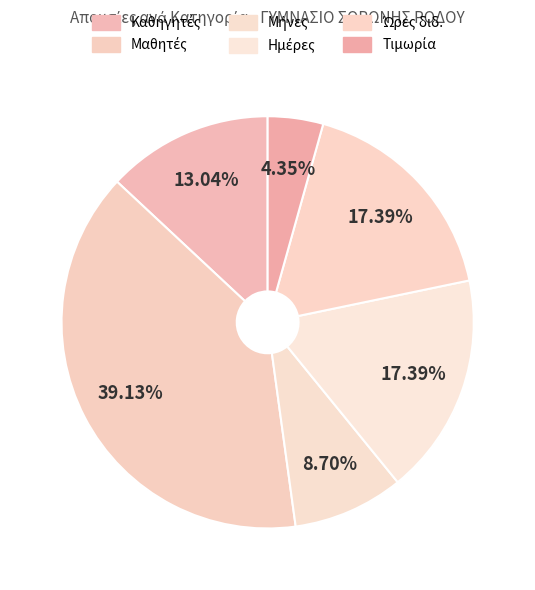

What percentage is the Καθηγητές slice, to the nearest percent?

13%